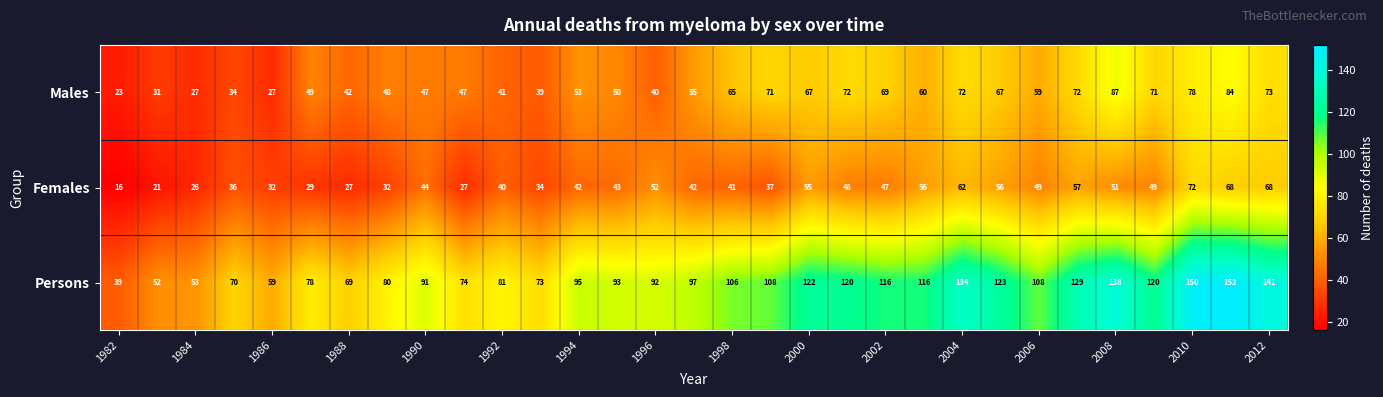

Which series has the widest spread of values?

Persons